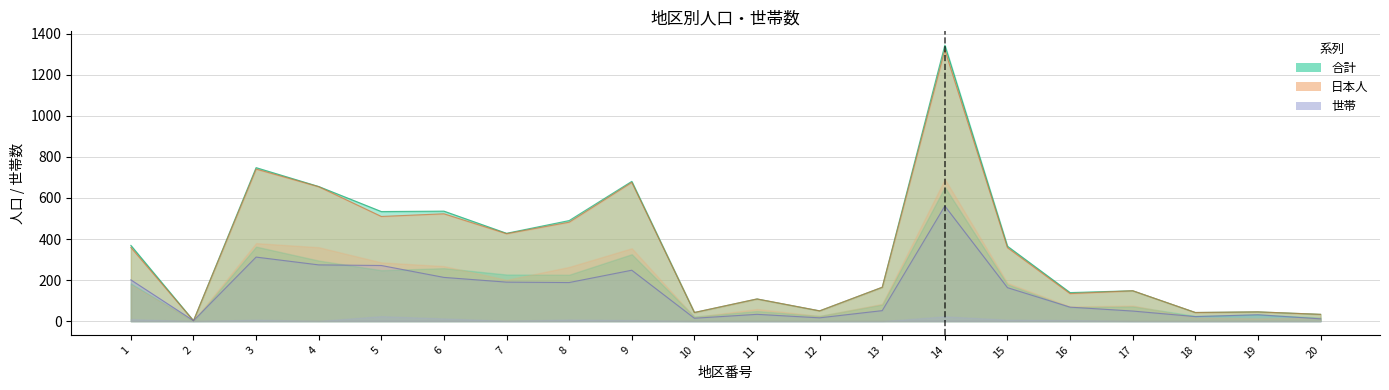

Is it true that 女 equals 274 at 4?

True